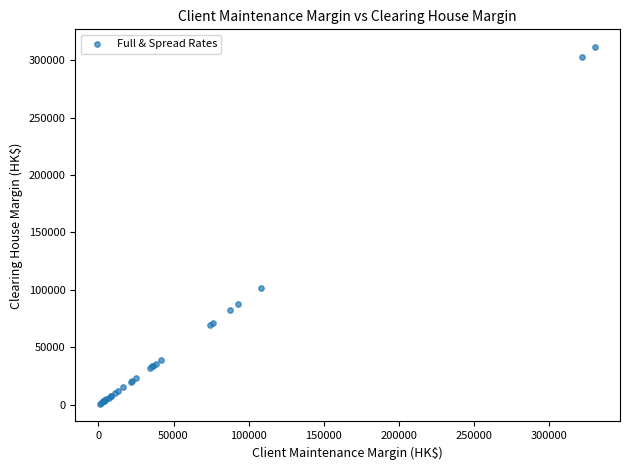

What Y value in the scatter plot is closest to 156130?

101500